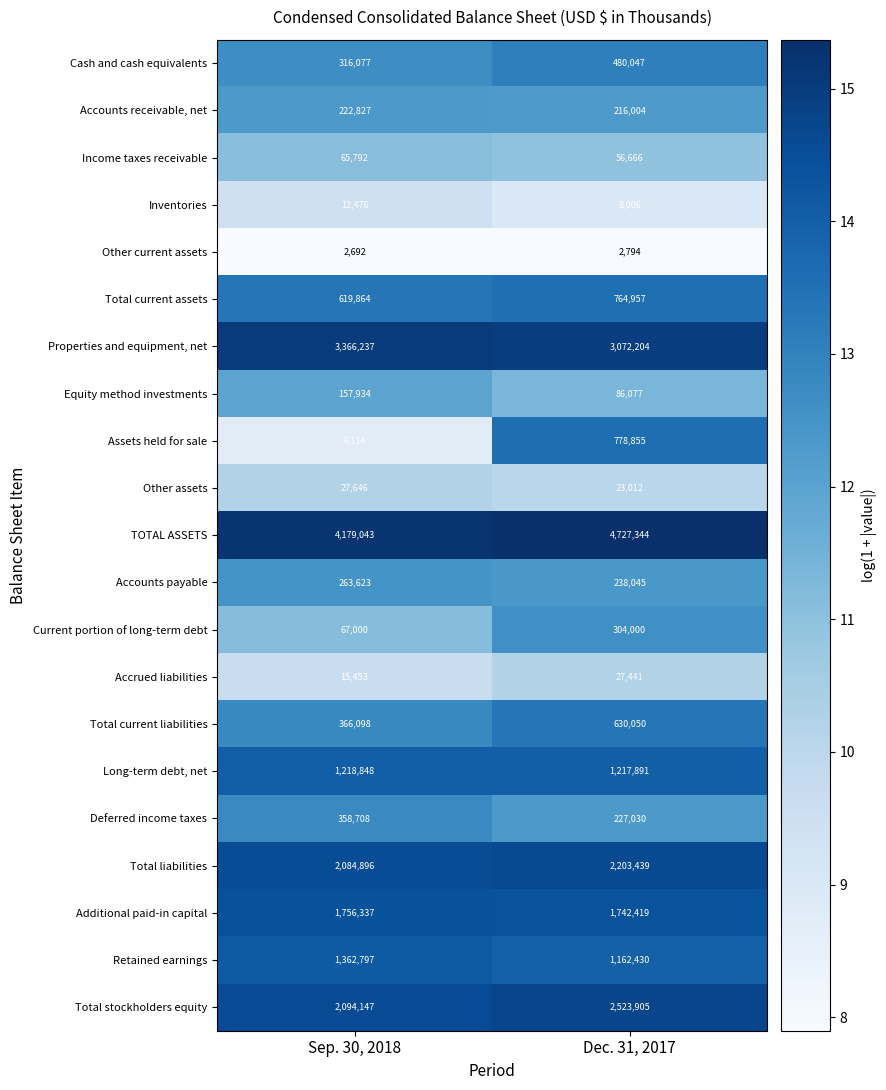

The Other assets series shows 38495 at Dec. 31, 2017. True or false?

False